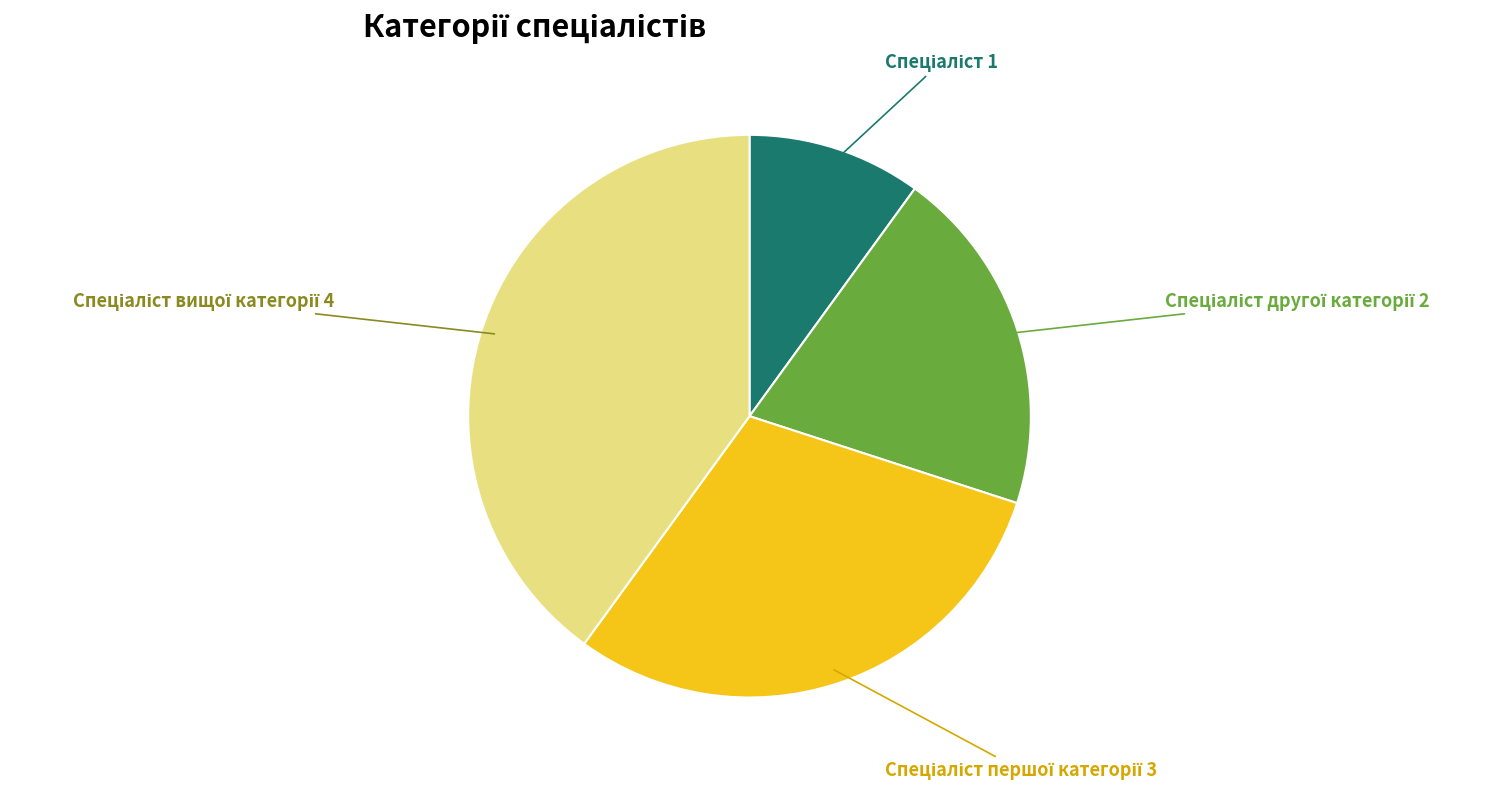

Is there any slice that represents more than half of the pie?

No